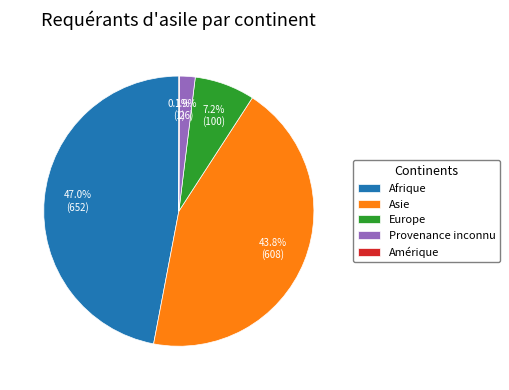

Does Afrique represent more than half of the total?

No